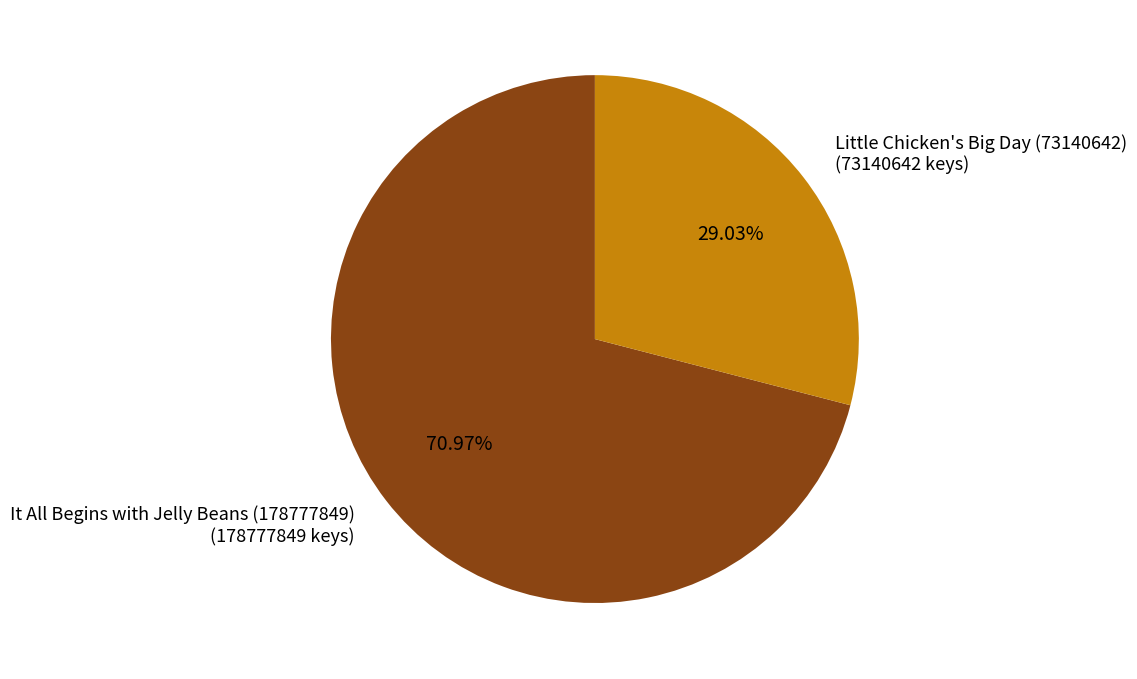

How many slices are in this pie chart?

2